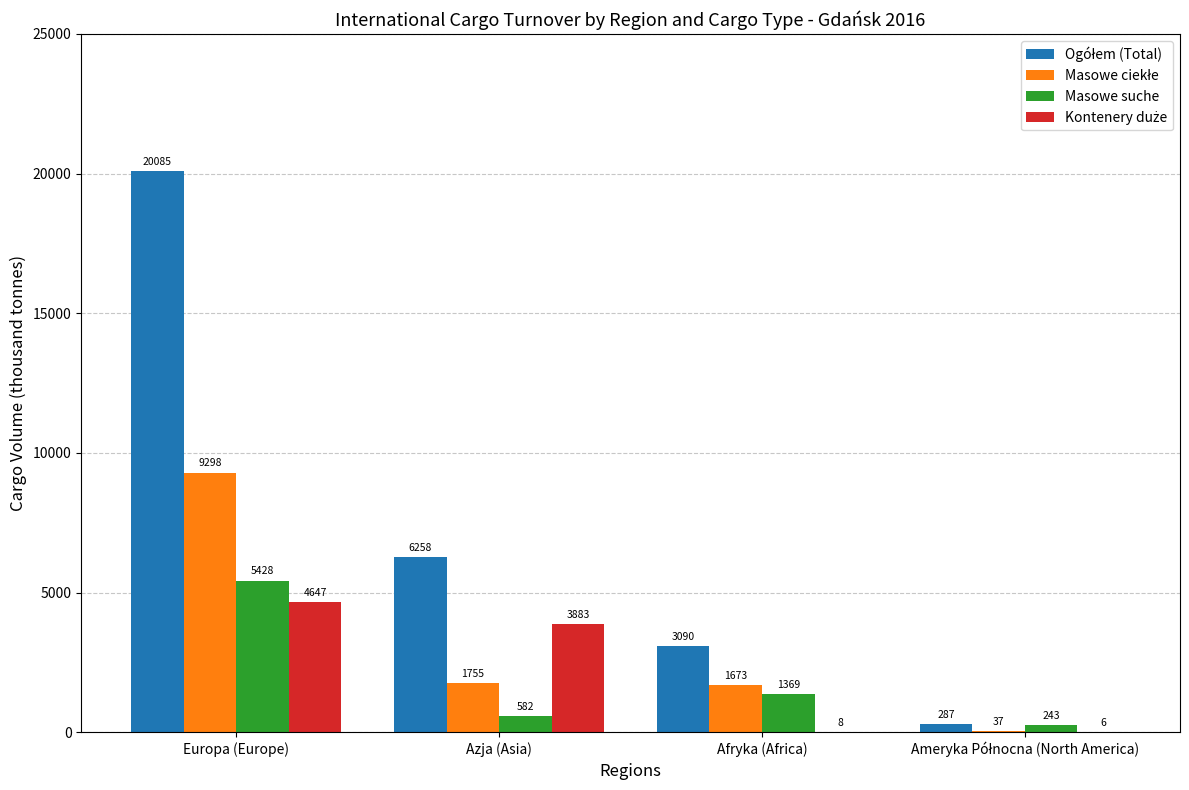

What is the maximum value shown in the chart?

20085.0